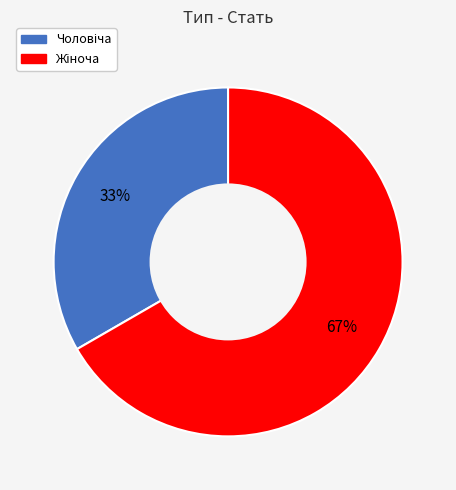

How many slices are in this pie chart?

2